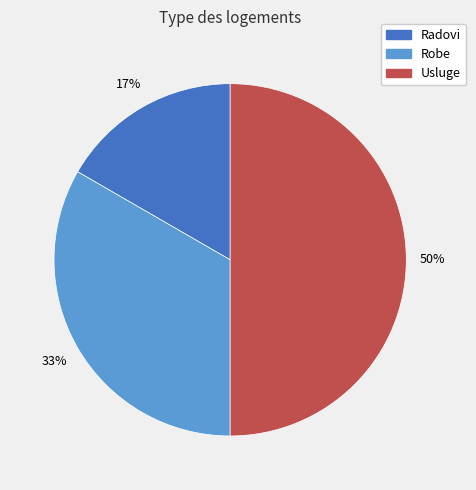

Is Radovi the majority of the pie?

No